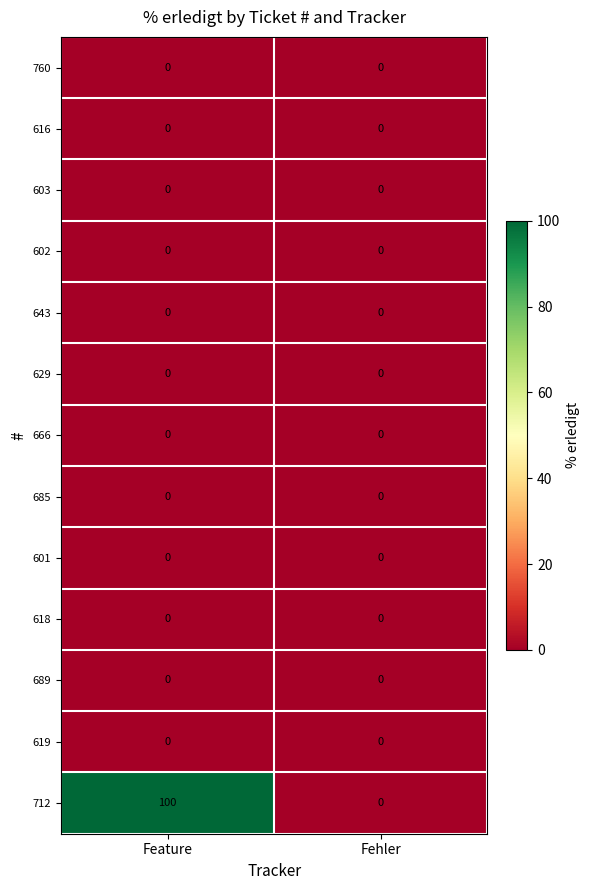

Reading right to left, list all the values displayed in this chart.

760: Fehler=0	Feature=0
616: Fehler=0	Feature=0
603: Fehler=0	Feature=0
602: Fehler=0	Feature=0
643: Fehler=0	Feature=0
629: Fehler=0	Feature=0
666: Fehler=0	Feature=0
685: Fehler=0	Feature=0
601: Fehler=0	Feature=0
618: Fehler=0	Feature=0
689: Fehler=0	Feature=0
619: Fehler=0	Feature=0
712: Fehler=0	Feature=100